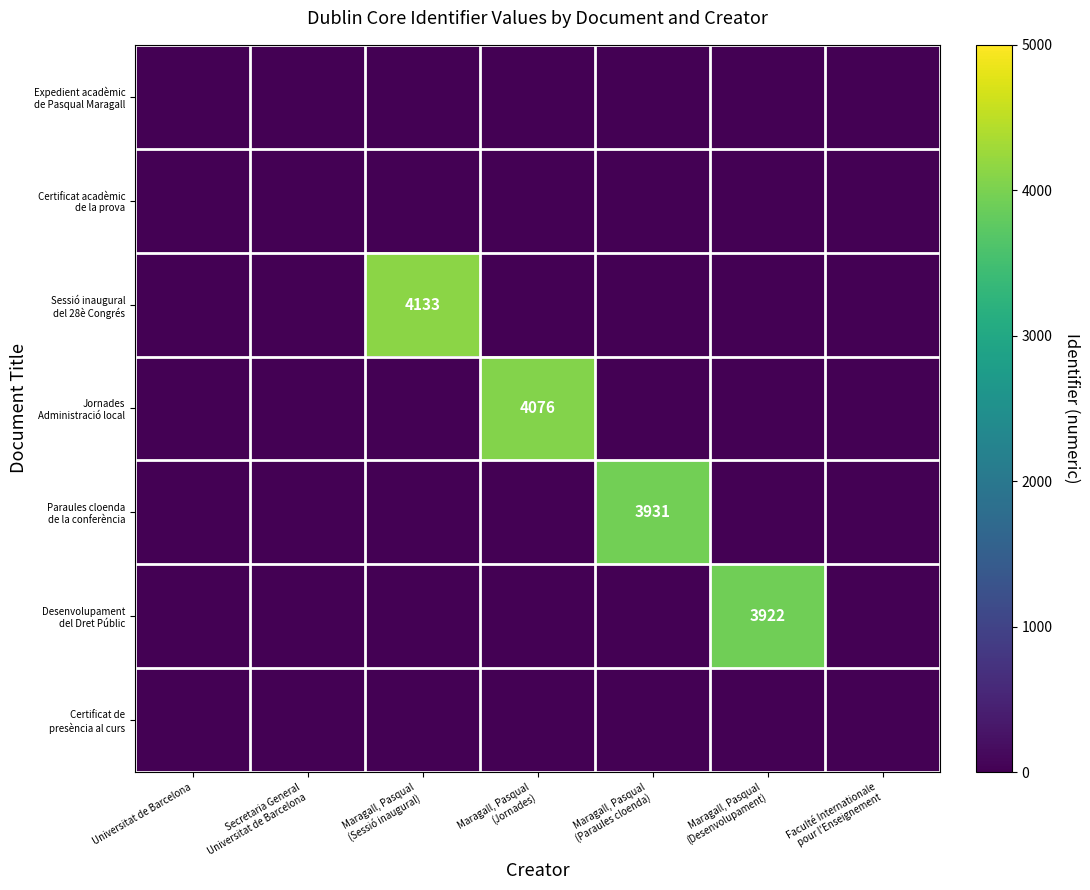

Which has a higher value, Faculté Internationale
pour l'Enseignement or Universitat de Barcelona?

Faculté Internationale
pour l'Enseignement